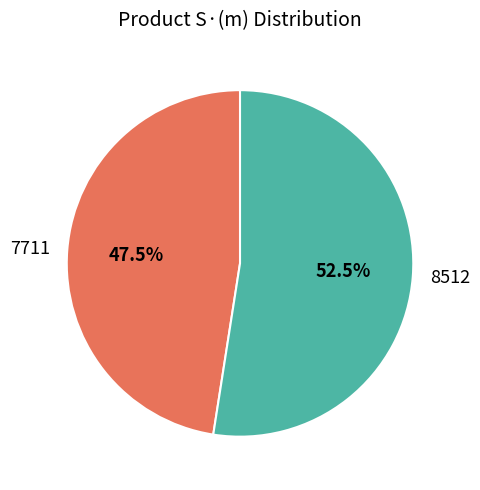

Does 7711 represent more than half of the total?

No